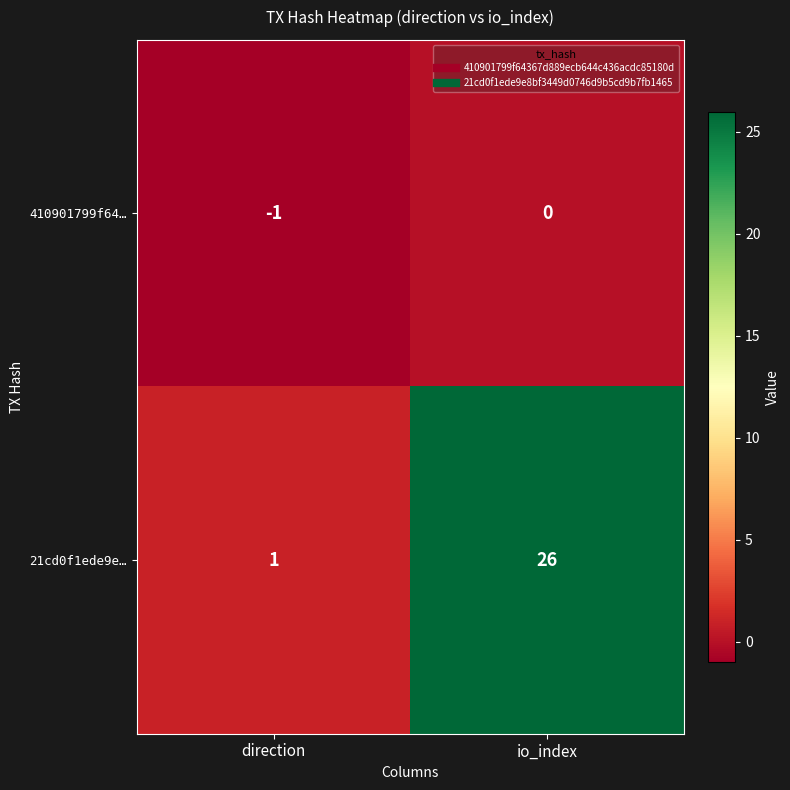

Rank the series at direction from highest to lowest value.

21cd0f1ede9e…, 410901799f64…